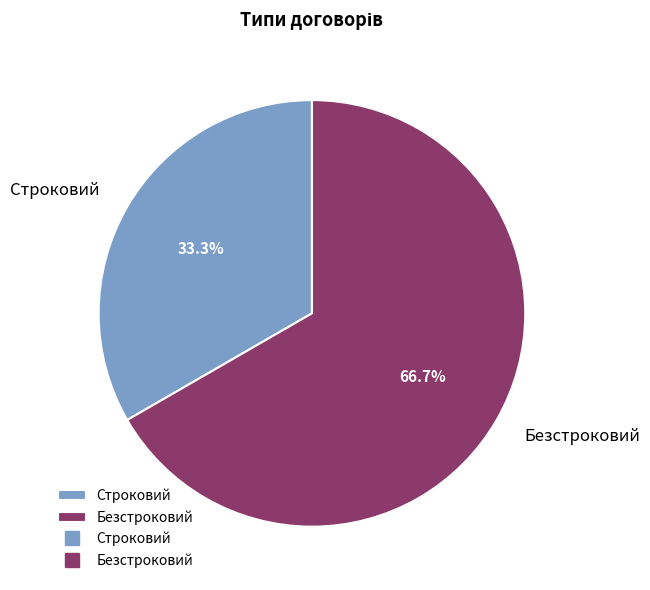

Which category accounts for the majority?

Безстроковий